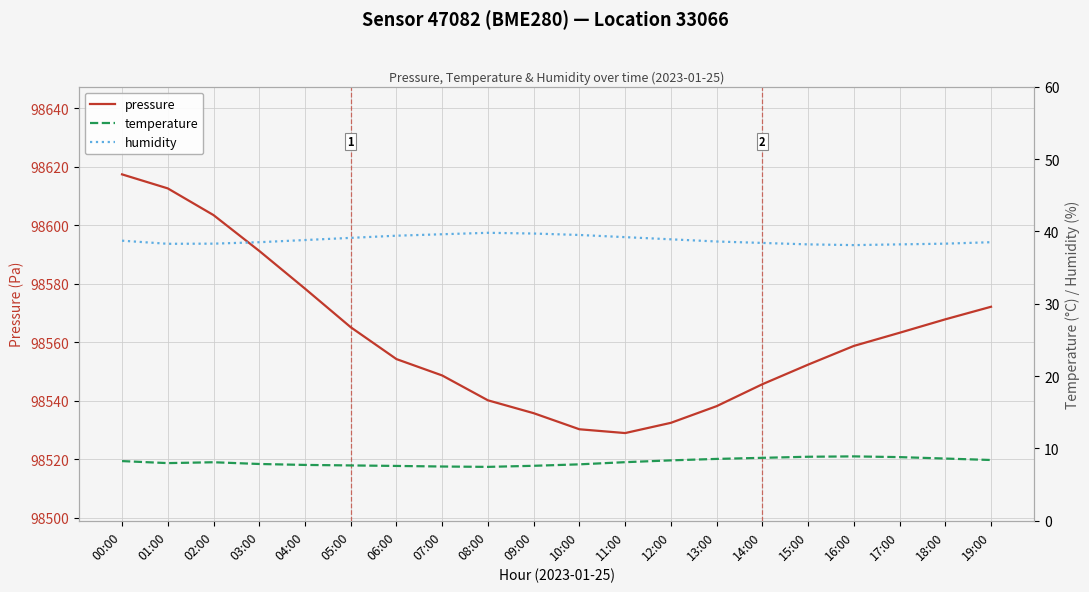

Does the chart display data point markers on the line(s)?

No